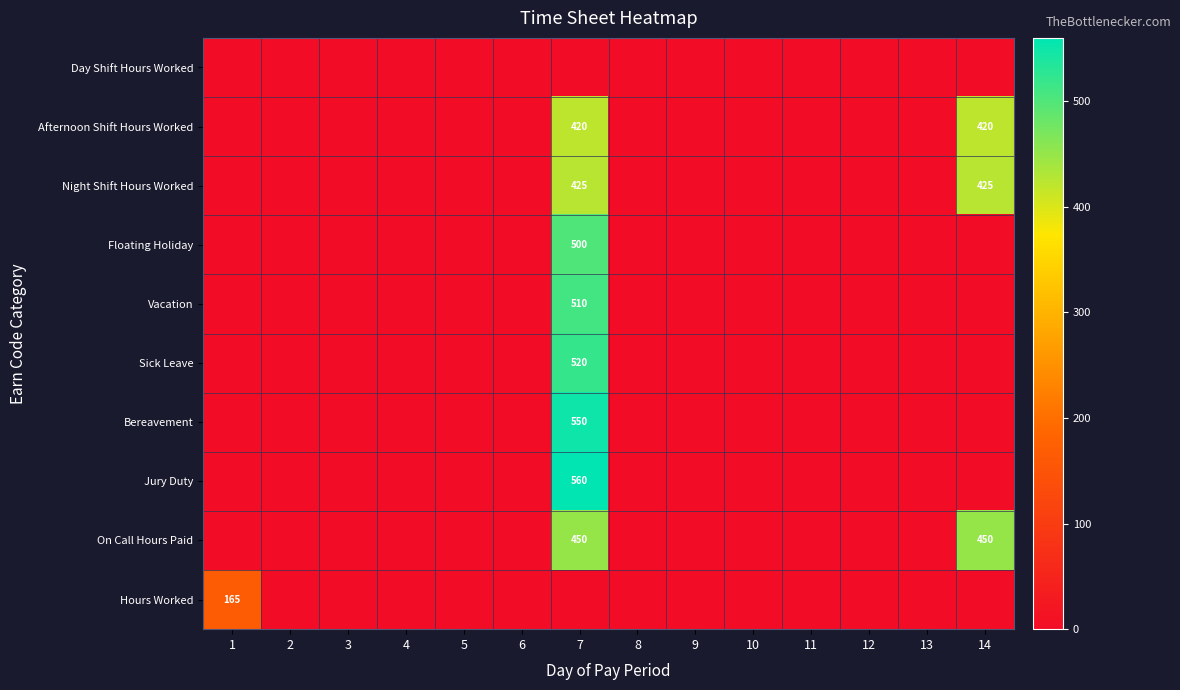

Is it true that Floating Holiday equals -342 at 10?

False